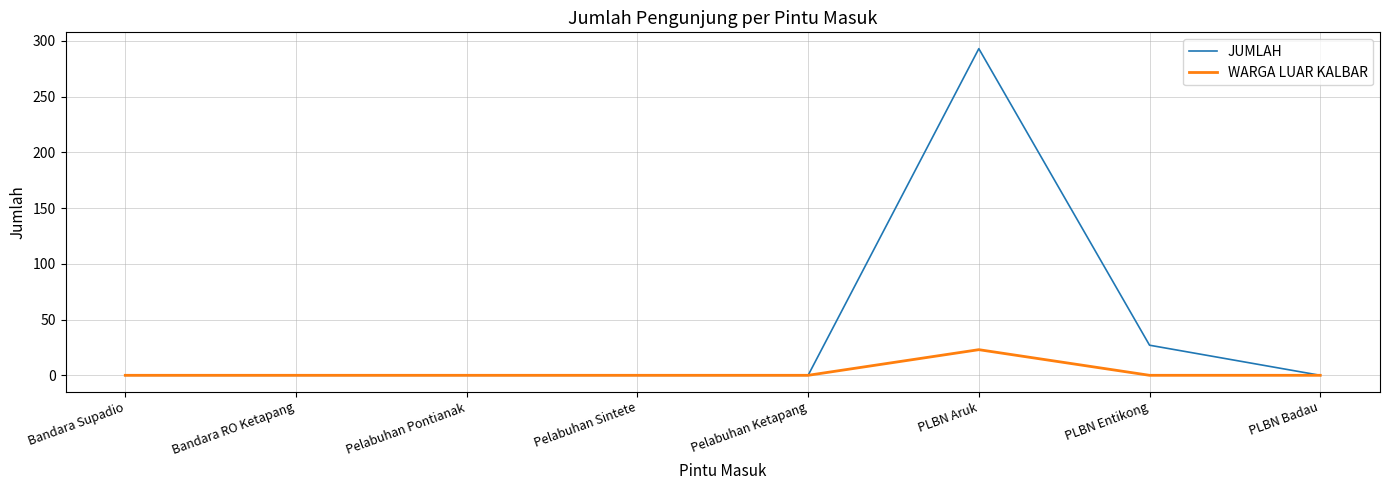

What is the average value of the WARGA LUAR KALBAR series?

3